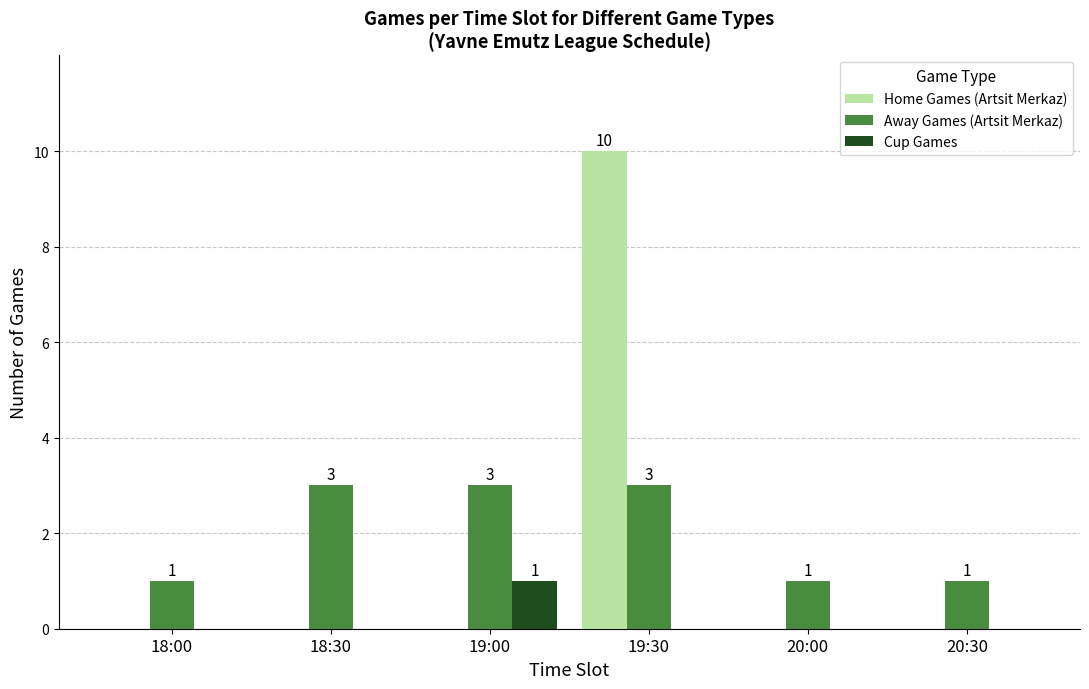

The value of Home Games (Artsit Merkaz) at 19:00 is -7. True or false?

False